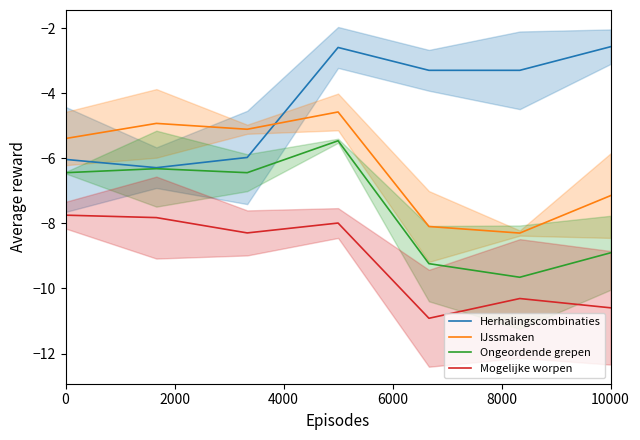

The Herhalingscombinaties series shows -3.5 at 0. True or false?

False